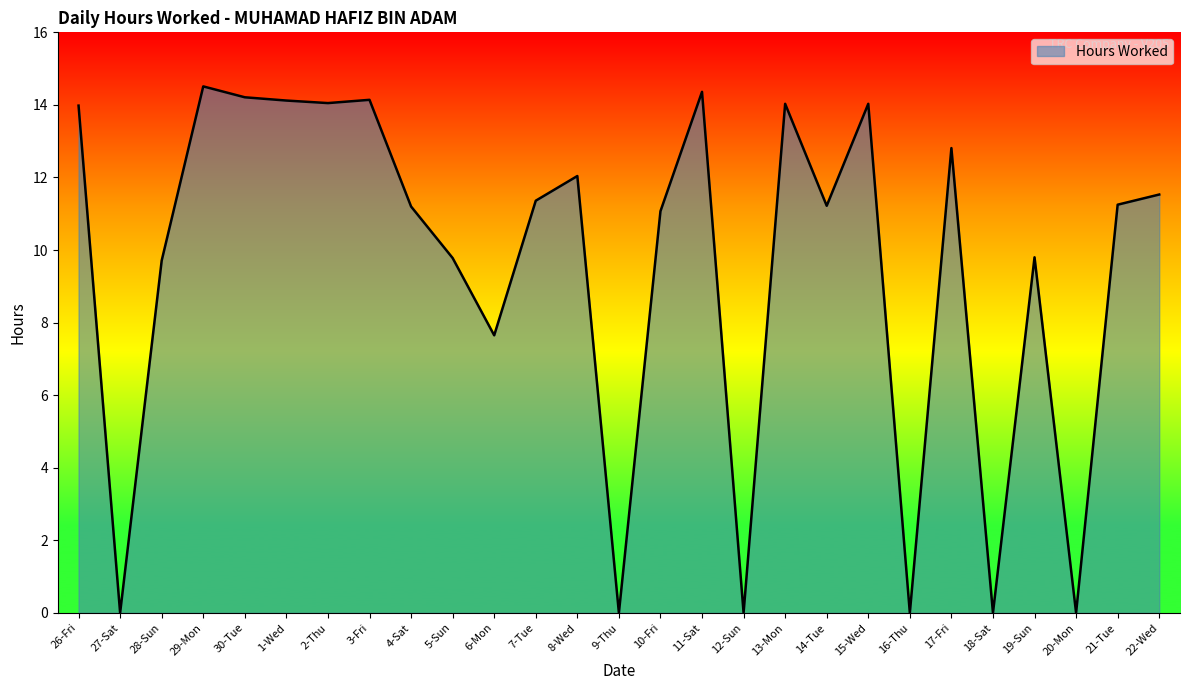

Is it true that the value at 15-Wed is 14.0?

True